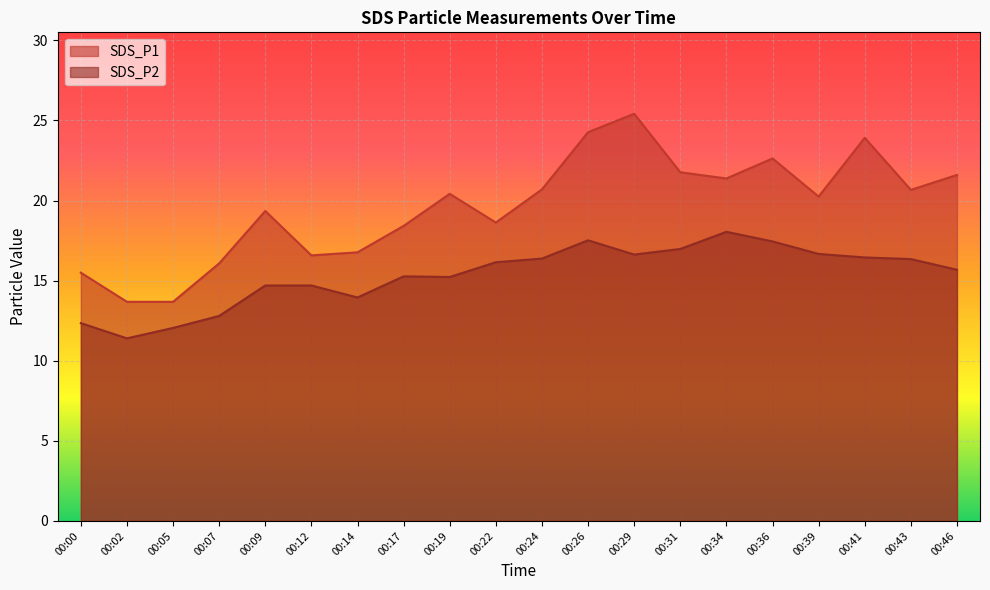

What is the greatest value displayed?

25.4